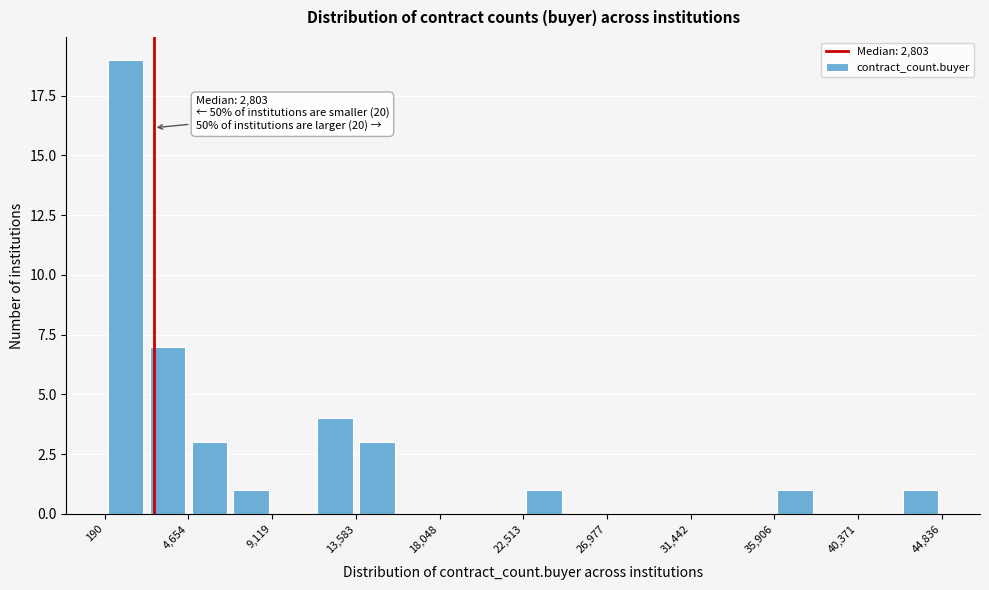

Over which range of the x-axis is the bar tallest?

0 to 2500